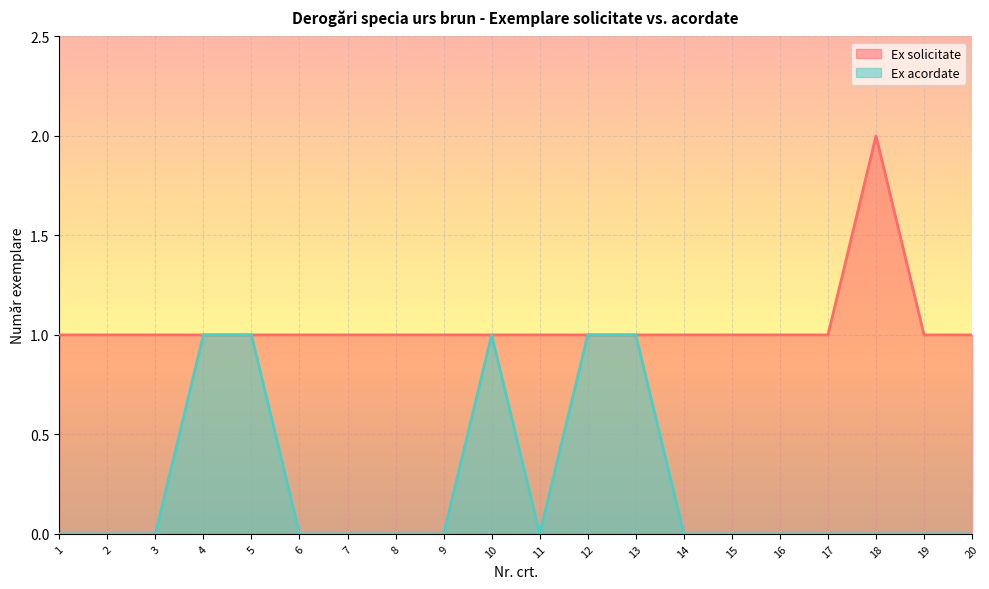

What is the spread (max minus min) of values at 8?

1